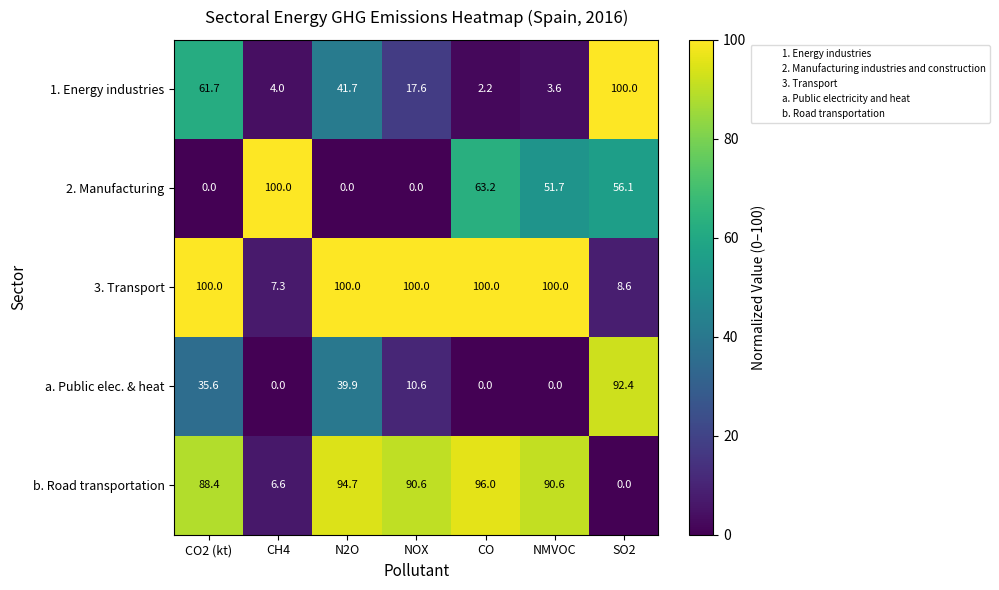

True or false: a. Public elec. & heat has a value of 0.0 at CO.

True